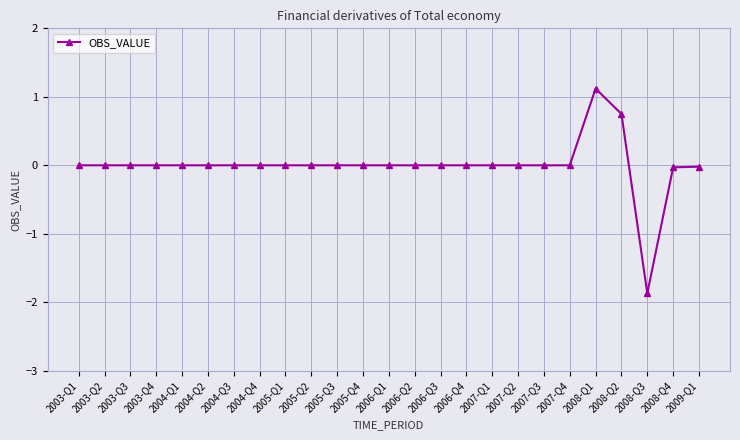

Does the chart display data point markers on the line(s)?

Yes